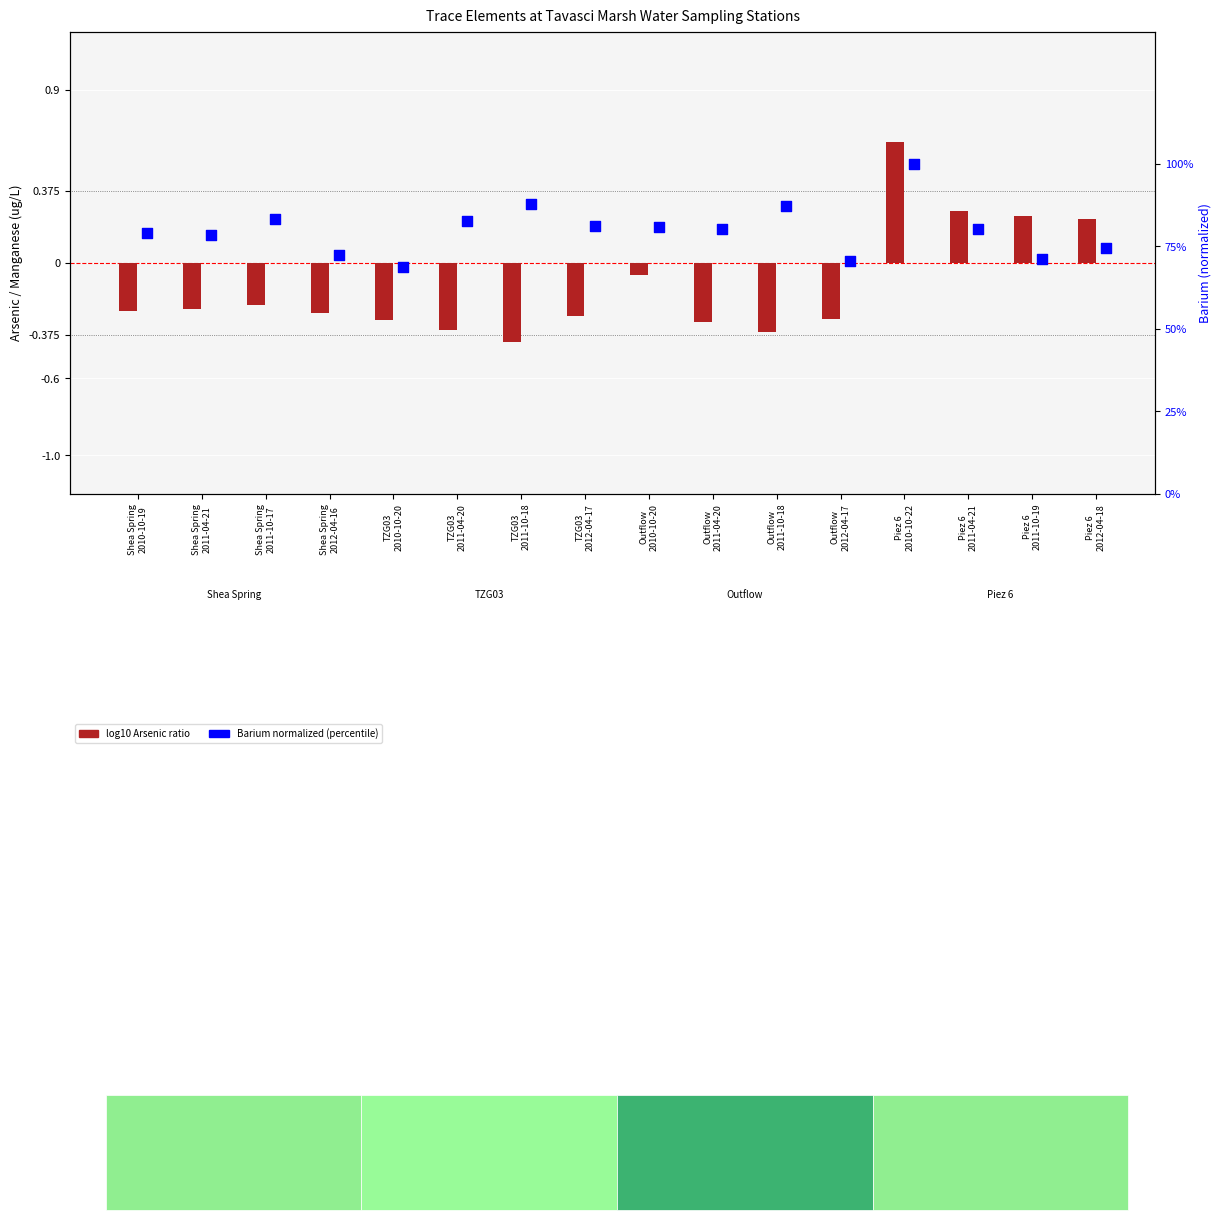

Which series has the largest total across all categories?

Barium (normalized)